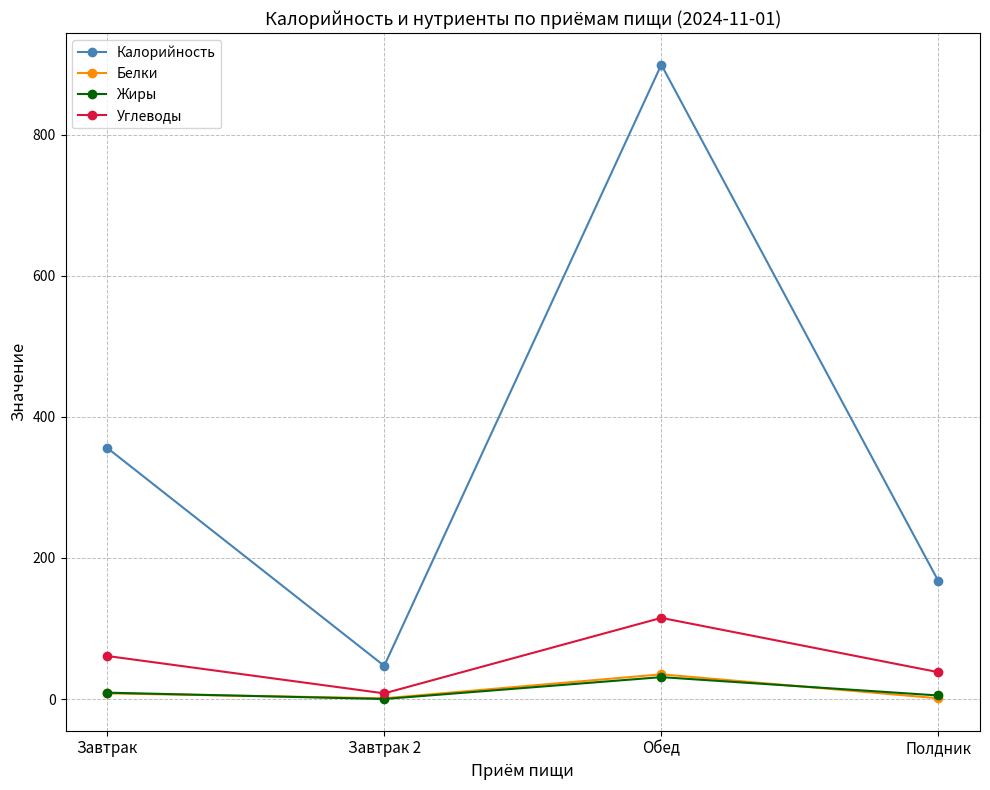

What is the difference between the maximum and minimum values in the Белки series?

34